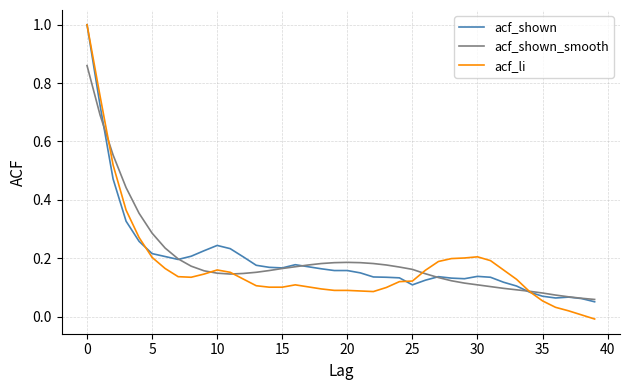

Which series has the largest range (max minus min)?

acf_li